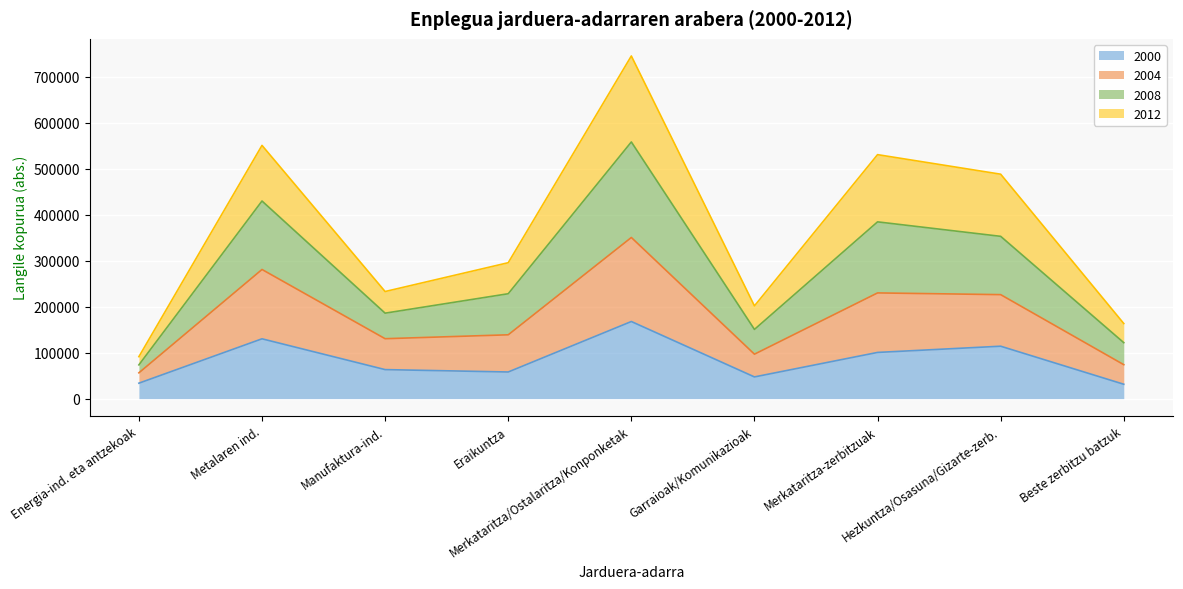

True or false: 2000 and 2004 intersect in this chart.

False